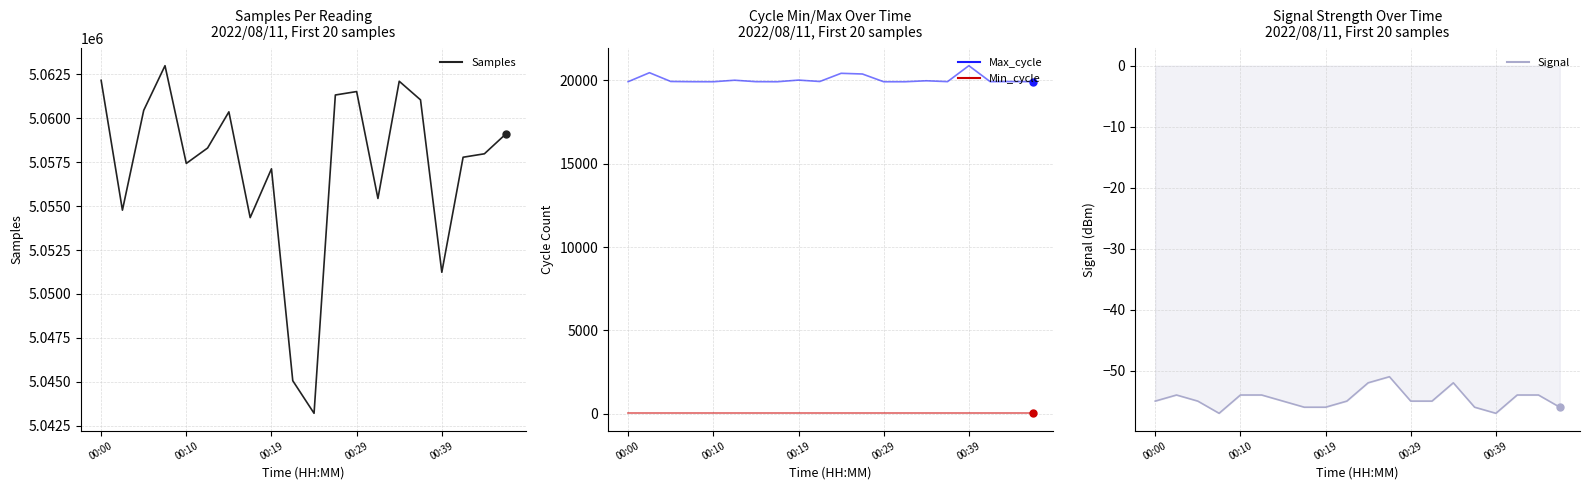

What is the sum of the Min_cycle values at 13 and 18?

56